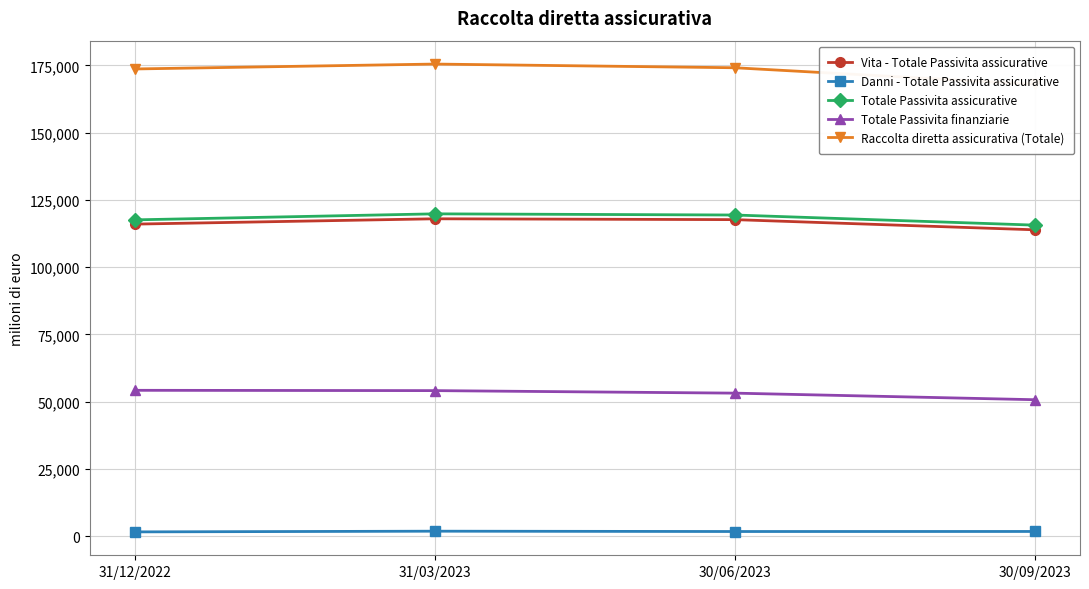

What is the difference between the highest and lowest values at 31/03/2023?

173659